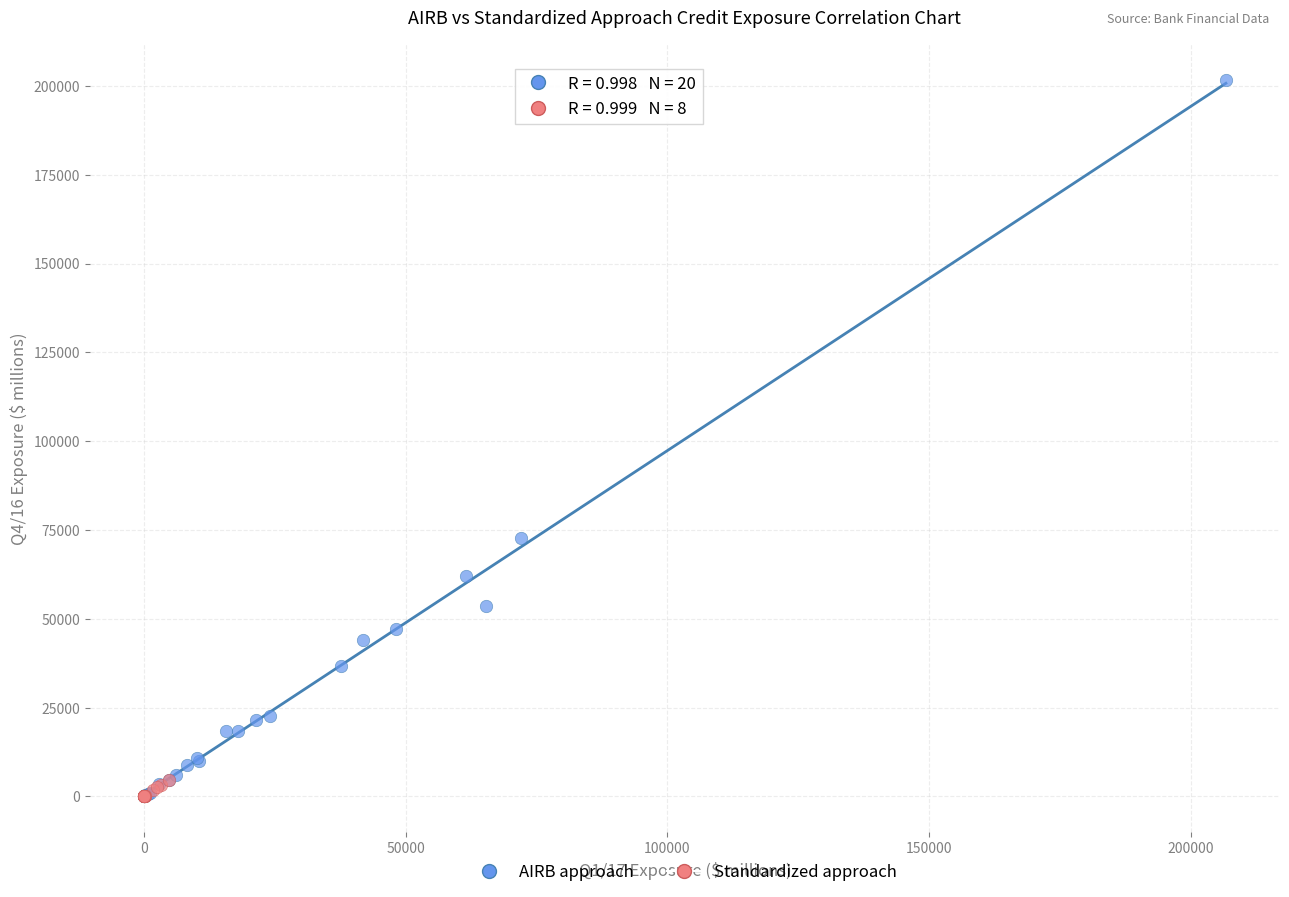

Which series has the widest spread of Y values?

AIRB approach